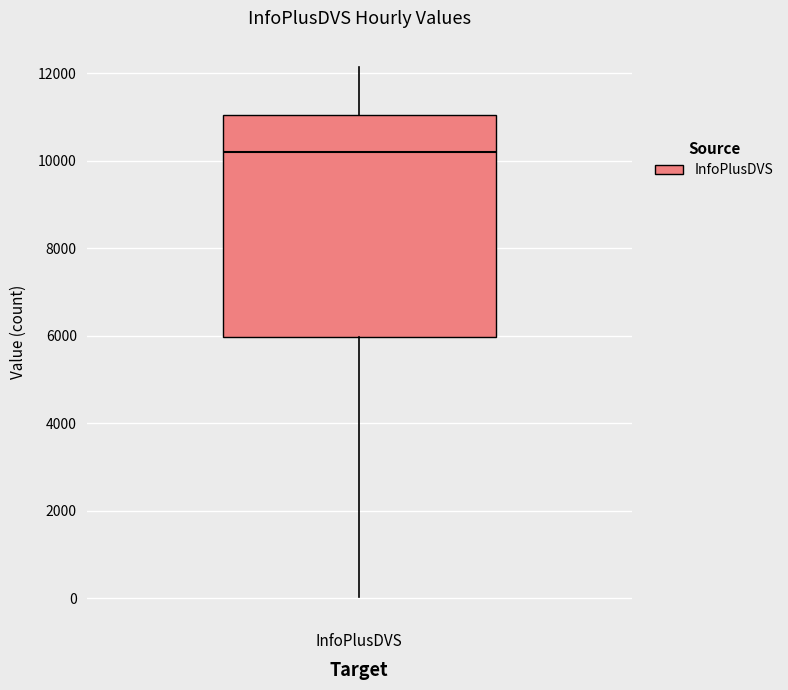

Read this box plot against the y-axis: the position of the median line, the range covered by the box, and the ends of both whiskers. The values are not printed on the chart, so give them approximately, as read against the axis.

median 10200, box 6000 to 11000, whiskers 0 to 12200